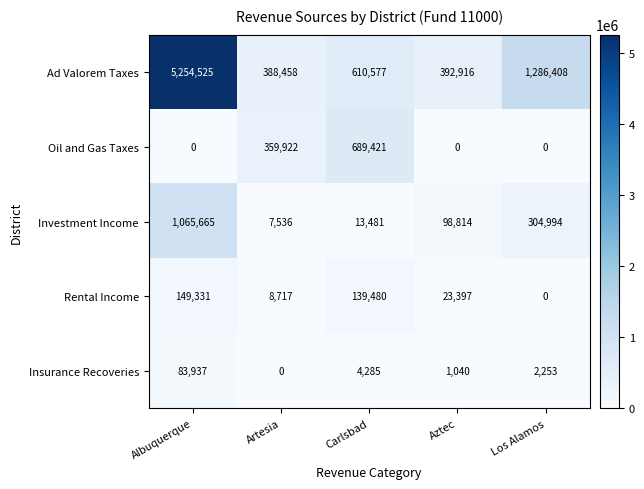

At which label does Investment Income first exceed 98814?

Albuquerque